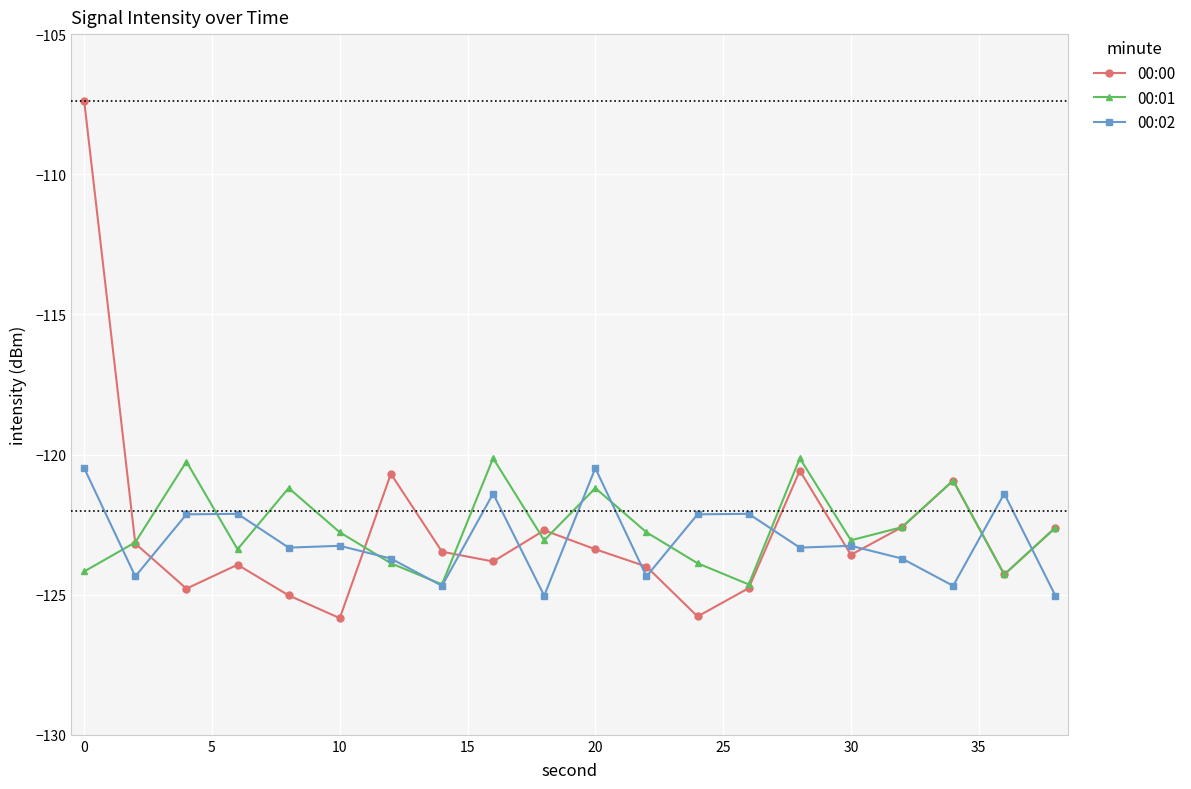

What are all the series names shown in the legend?

00:00, 00:01, 00:02